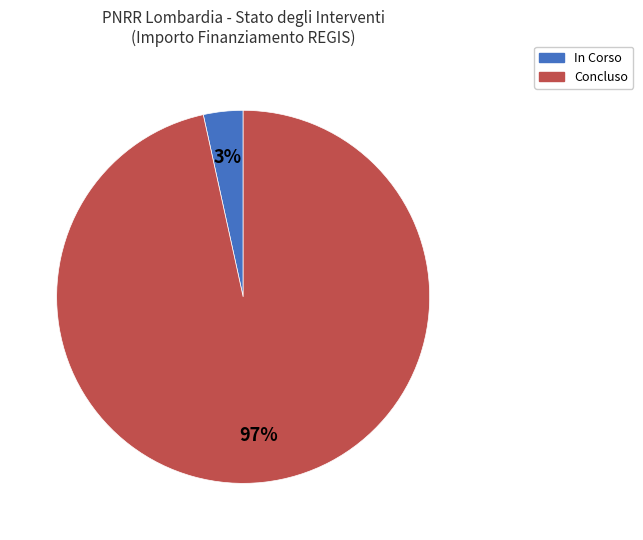

Do In Corso and Concluso together represent more than half of the pie?

Yes